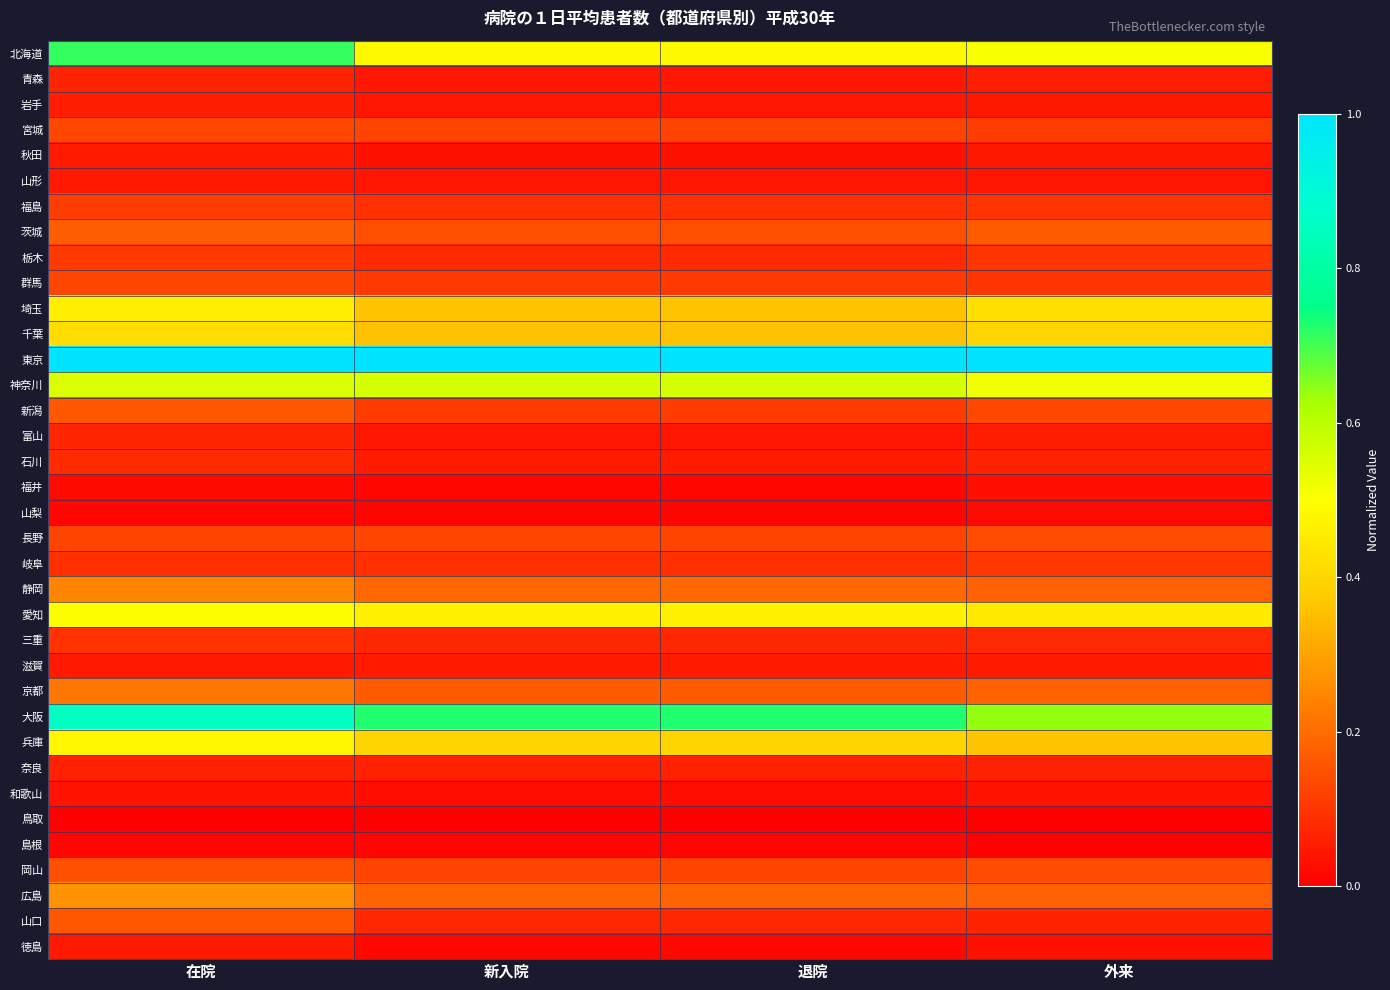

Reading right to left, transcribe all the data shown in this chart.

北海道: 外来=0.5	退院=0.5	新入院=0.5	在院=0.7
青森: 外来=0.1	退院=0.0	新入院=0.0	在院=0.1
岩手: 外来=0.0	退院=0.0	新入院=0.0	在院=0.1
宮城: 外来=0.1	退院=0.1	新入院=0.1	在院=0.1
秋田: 外来=0.0	退院=0.0	新入院=0.0	在院=0.1
山形: 外来=0.0	退院=0.0	新入院=0.0	在院=0.0
福島: 外来=0.1	退院=0.1	新入院=0.1	在院=0.1
茨城: 外来=0.2	退院=0.1	新入院=0.1	在院=0.2
栃木: 外来=0.1	退院=0.1	新入院=0.1	在院=0.1
群馬: 外来=0.1	退院=0.1	新入院=0.1	在院=0.1
埼玉: 外来=0.4	退院=0.4	新入院=0.4	在院=0.5
千葉: 外来=0.4	退院=0.4	新入院=0.4	在院=0.4
東京: 外来=1.0	退院=1.0	新入院=1.0	在院=1.0
神奈川: 外来=0.5	退院=0.6	新入院=0.6	在院=0.6
新潟: 外来=0.1	退院=0.1	新入院=0.1	在院=0.2
富山: 外来=0.1	退院=0.0	新入院=0.0	在院=0.1
石川: 外来=0.1	退院=0.1	新入院=0.1	在院=0.1
福井: 外来=0.0	退院=0.0	新入院=0.0	在院=0.0
山梨: 外来=0.0	退院=0.0	新入院=0.0	在院=0.0
長野: 外来=0.1	退院=0.1	新入院=0.1	在院=0.1
岐阜: 外来=0.1	退院=0.1	新入院=0.1	在院=0.1
静岡: 外来=0.2	退院=0.2	新入院=0.2	在院=0.2
愛知: 外来=0.4	退院=0.5	新入院=0.5	在院=0.5
三重: 外来=0.1	退院=0.1	新入院=0.1	在院=0.1
滋賀: 外来=0.1	退院=0.0	新入院=0.0	在院=0.0
京都: 外来=0.2	退院=0.2	新入院=0.2	在院=0.2
大阪: 外来=0.6	退院=0.7	新入院=0.7	在院=0.9
兵庫: 外来=0.4	退院=0.4	新入院=0.4	在院=0.5
奈良: 外来=0.1	退院=0.1	新入院=0.1	在院=0.1
和歌山: 外来=0.0	退院=0.0	新入院=0.0	在院=0.0
鳥取: 外来=0.0	退院=0.0	新入院=0.0	在院=0.0
島根: 外来=0.0	退院=0.0	新入院=0.0	在院=0.0
岡山: 外来=0.1	退院=0.1	新入院=0.1	在院=0.2
広島: 外来=0.2	退院=0.2	新入院=0.2	在院=0.3
山口: 外来=0.1	退院=0.1	新入院=0.1	在院=0.2
徳島: 外来=0.0	退院=0.0	新入院=0.0	在院=0.0